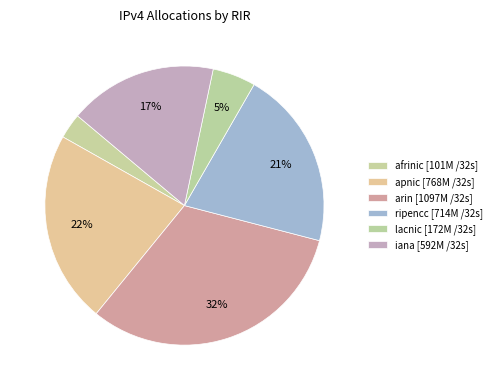

Count the number of slices in the pie.

6